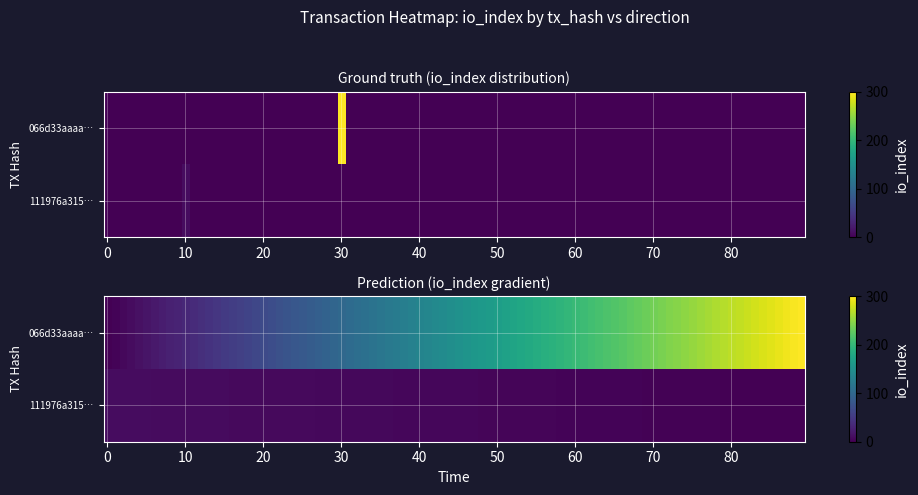

Which series has the widest spread of values?

066d33aaaa306e66e35c351022b015420071a92